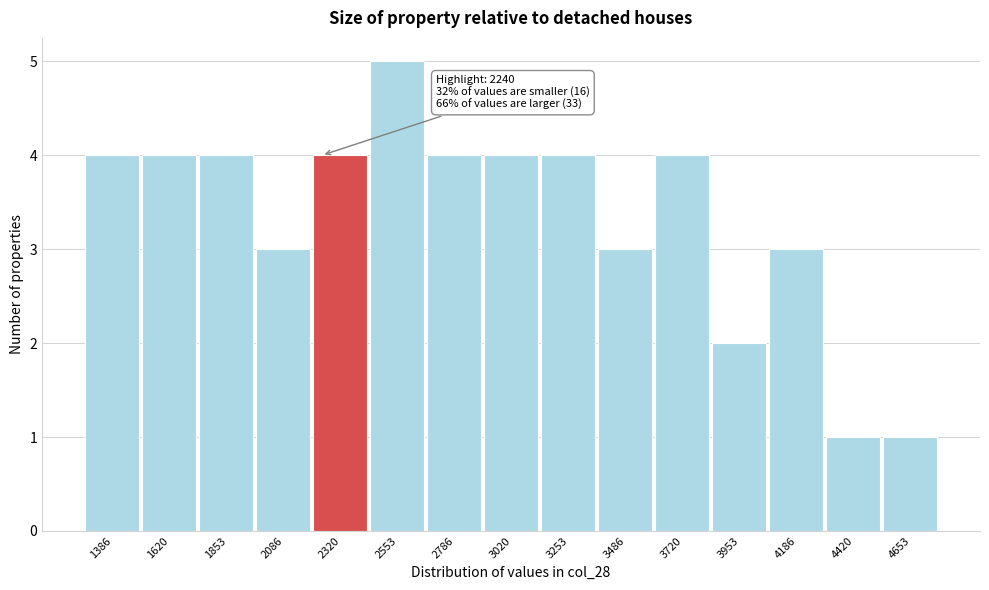

Over which range of the x-axis is the bar tallest?

2450 to 2650